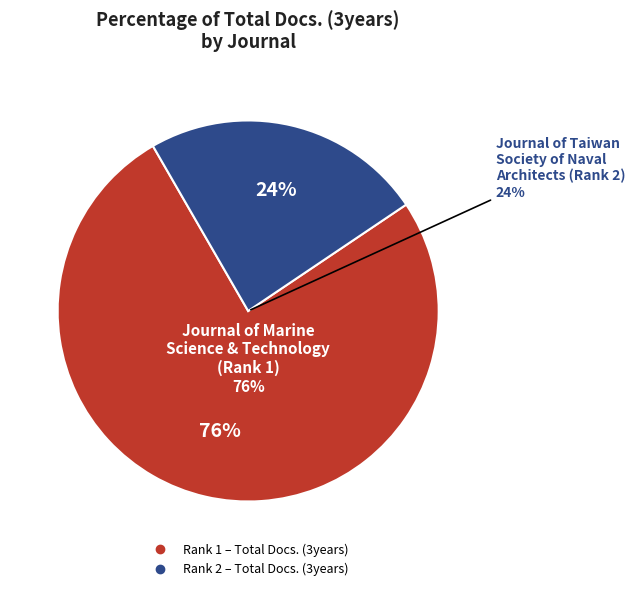

Does Journal of Taiwan Society of Naval Architects (Rank 2) account for over 50% of the chart?

No